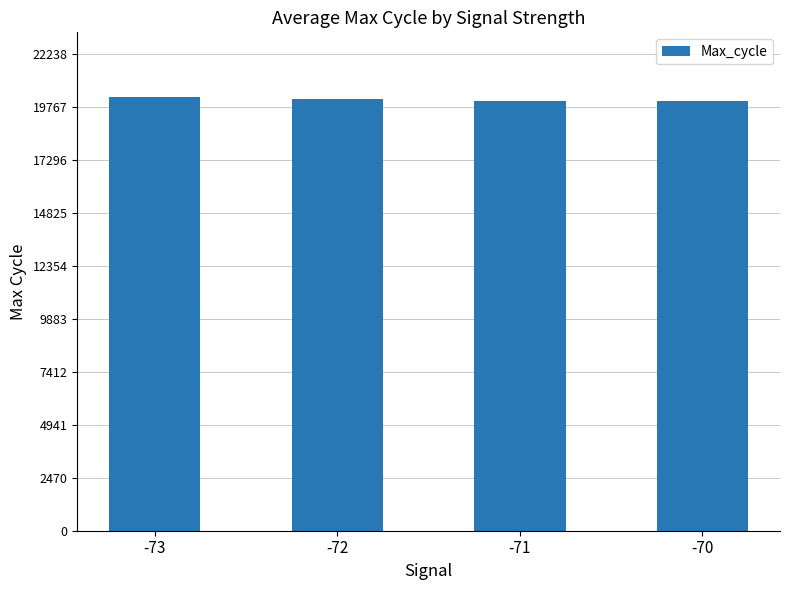

What is the sum of all values?

80468.2